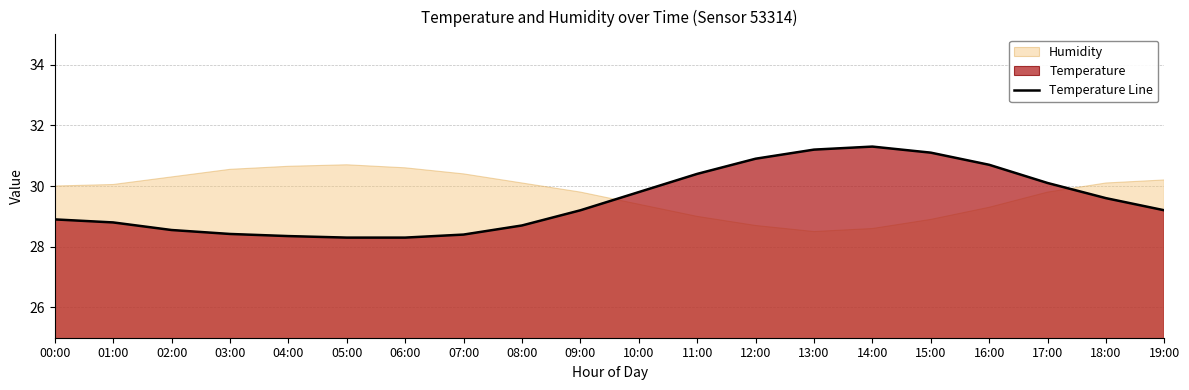

Which label corresponds to the smallest value in the chart?

05:00